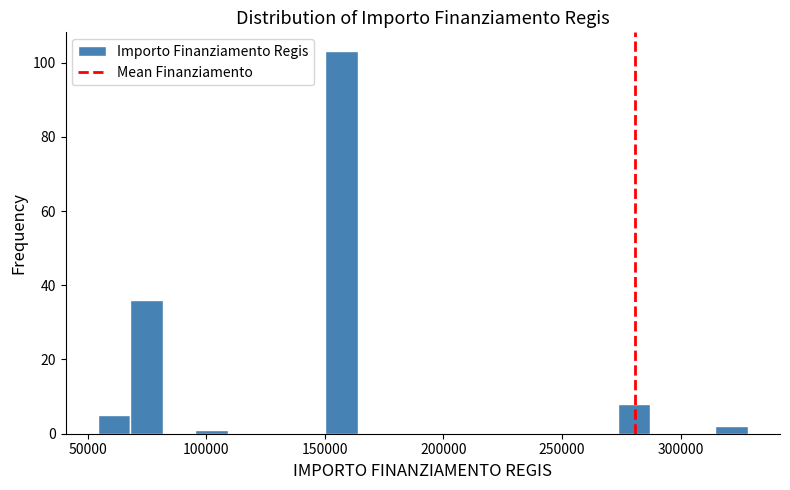

Around what value on the x-axis is the tallest bar? Give the approximate position of its centre, as read against the axis.

155000